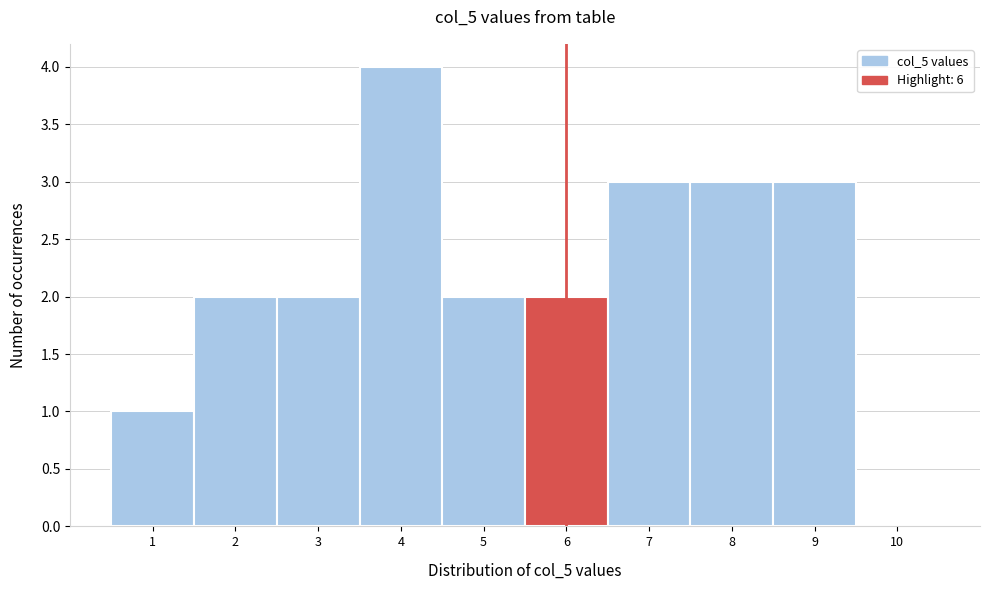

Which range on the x-axis has the tallest bar?

3.5 to 4.5